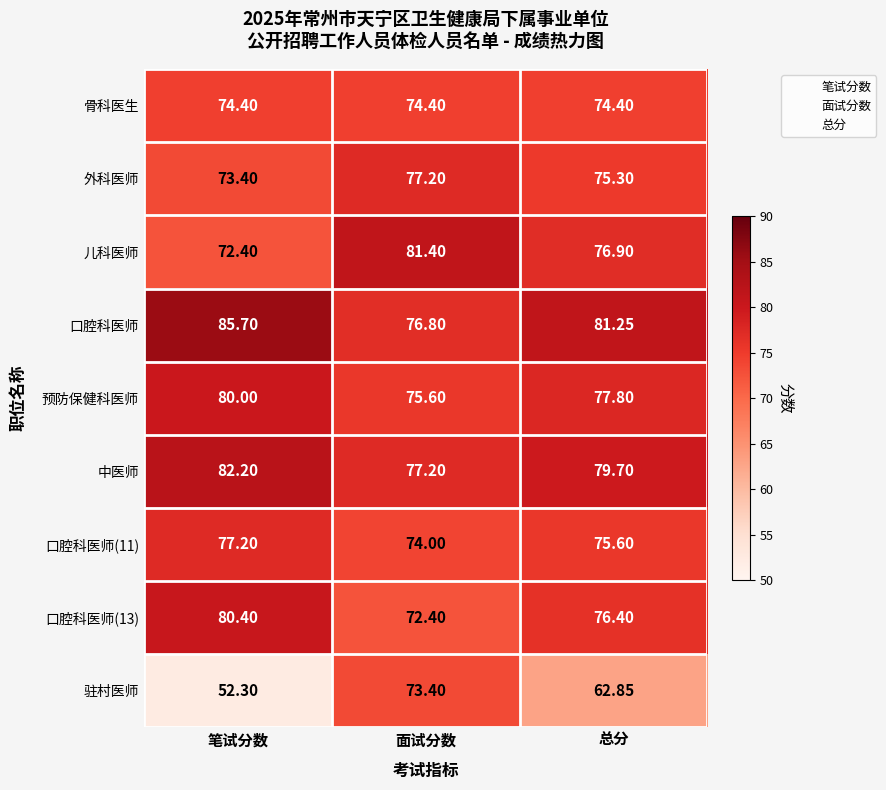

Rank the categories by 口腔科医师(11) value from lowest to highest.

面试分数, 总分, 笔试分数